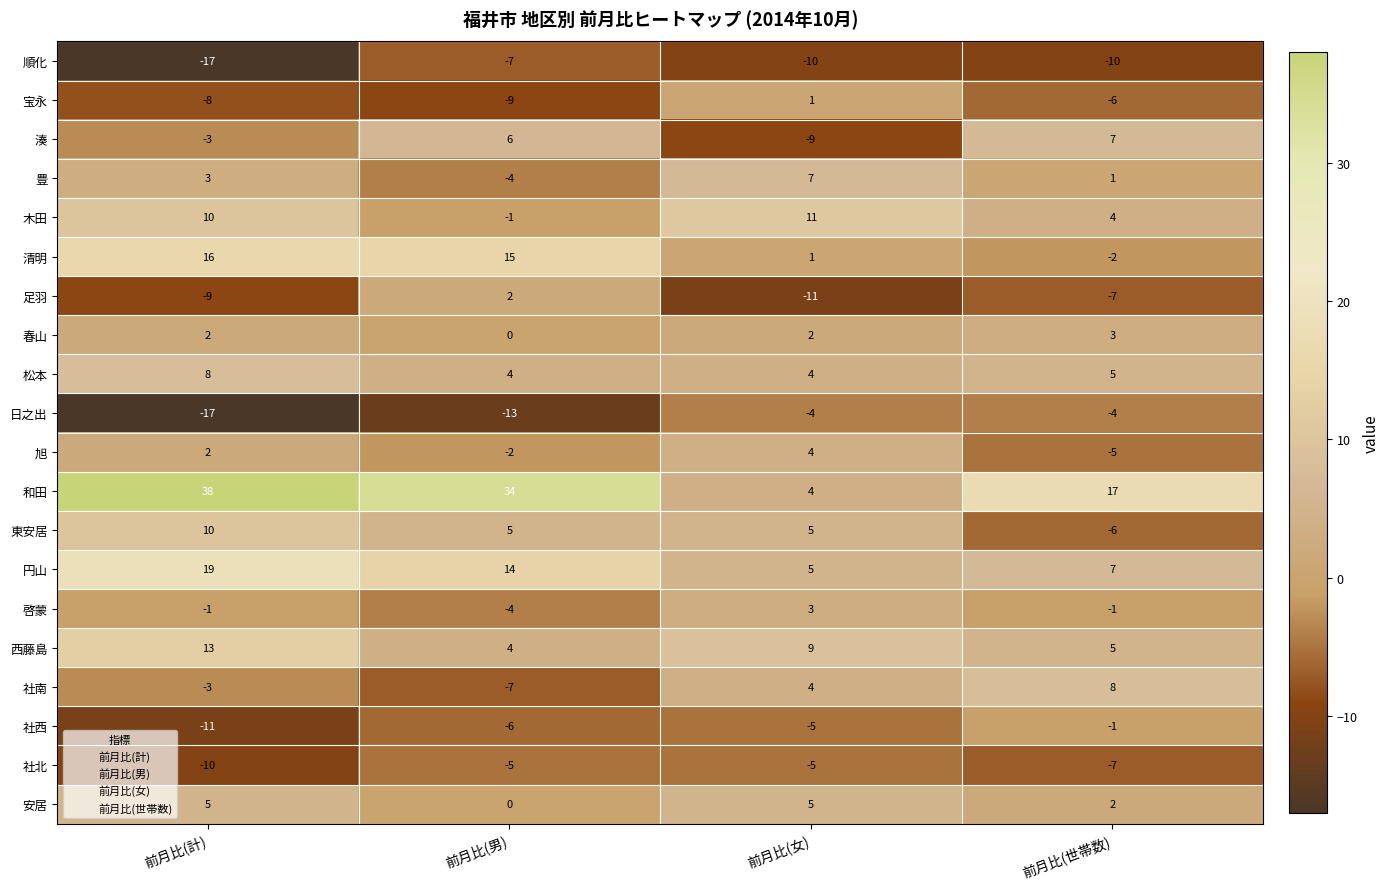

The 足羽 series shows -12 at 前月比(世帯数). True or false?

False